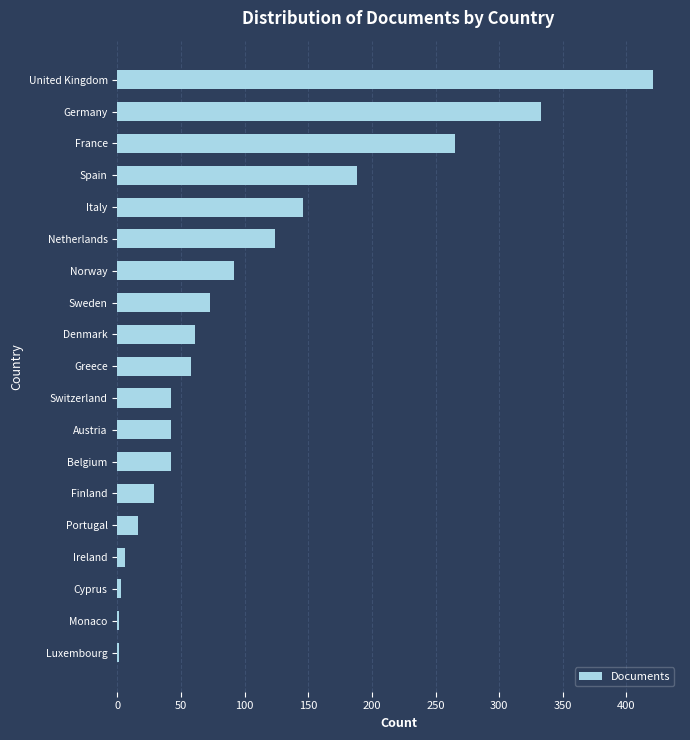

How many series are shown in this chart?

1